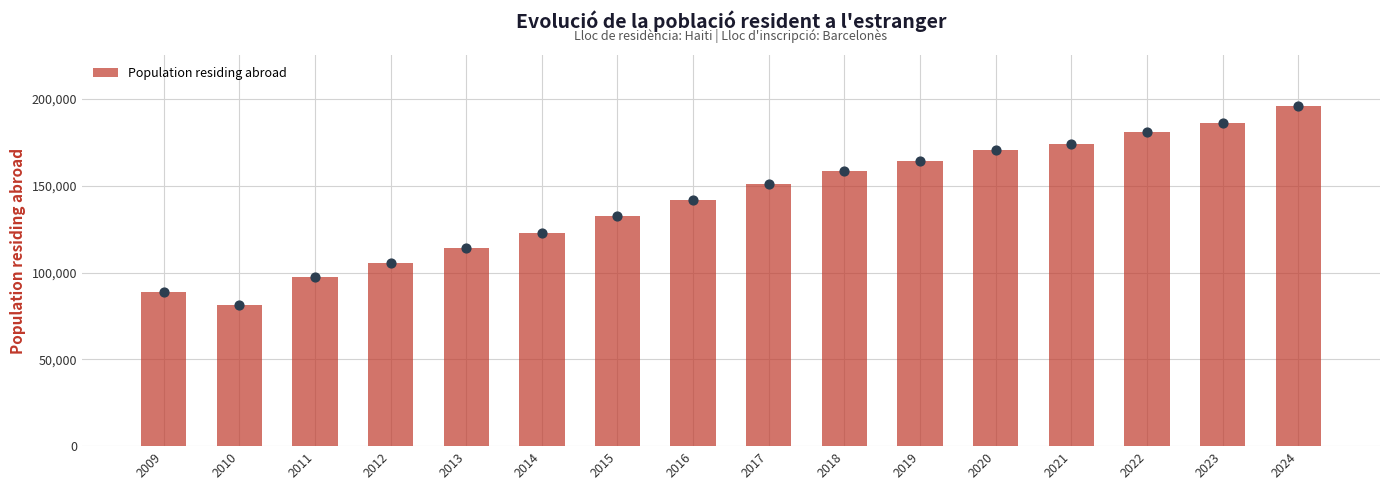

What is the ratio of the value at 2011 to the value at 2010?

1.2